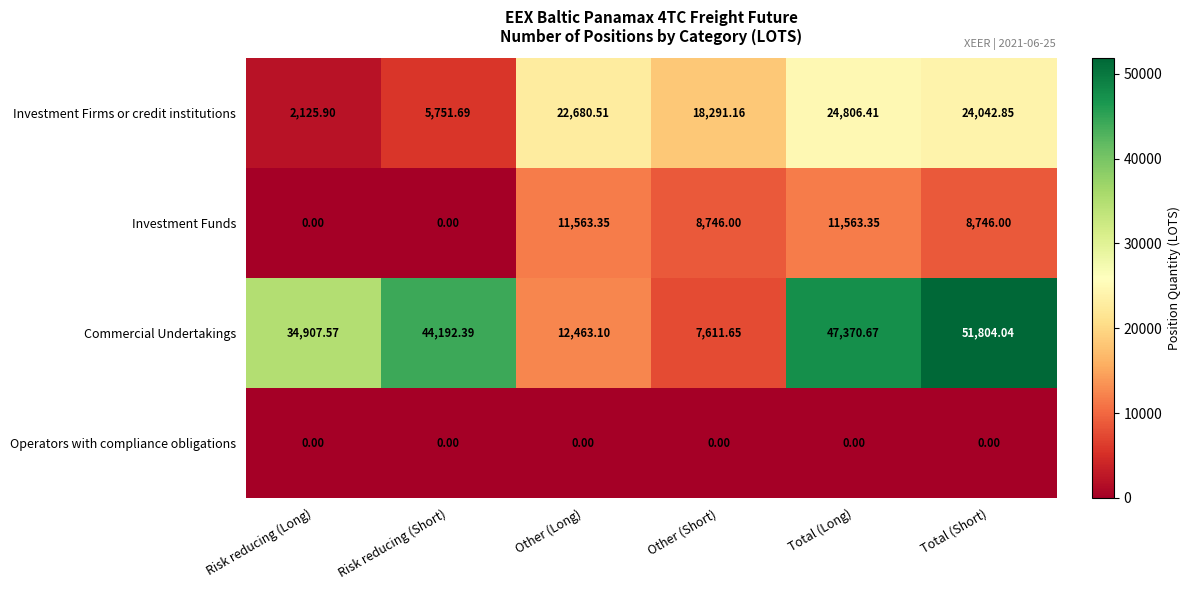

What is the spread (max minus min) of values at Other (Short)?

18291.2